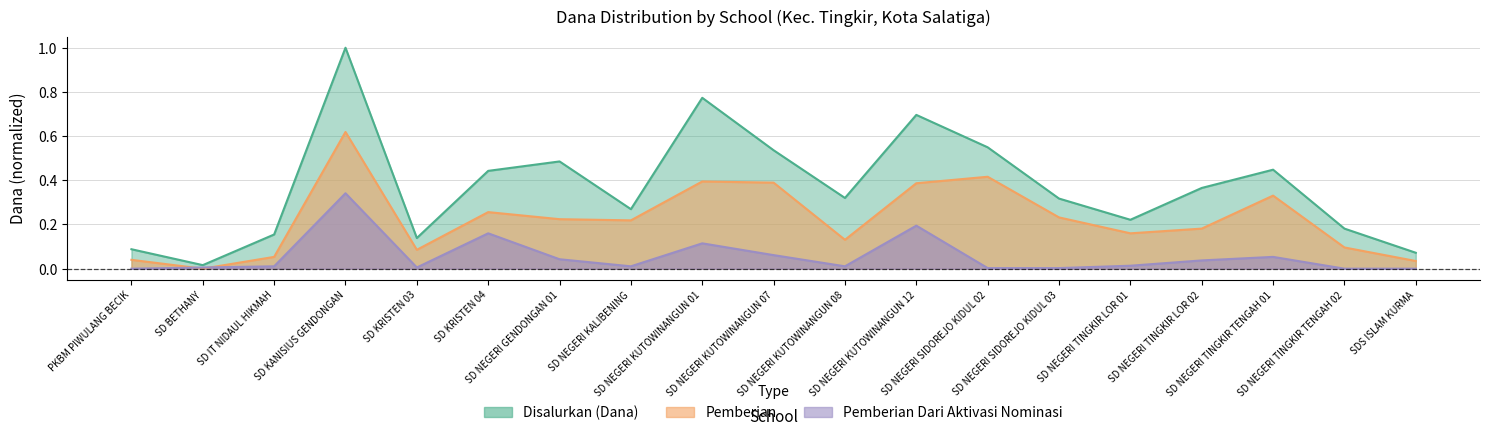

What is the sum of all Pemberian Dari Aktivasi Nominasi values?

1.1